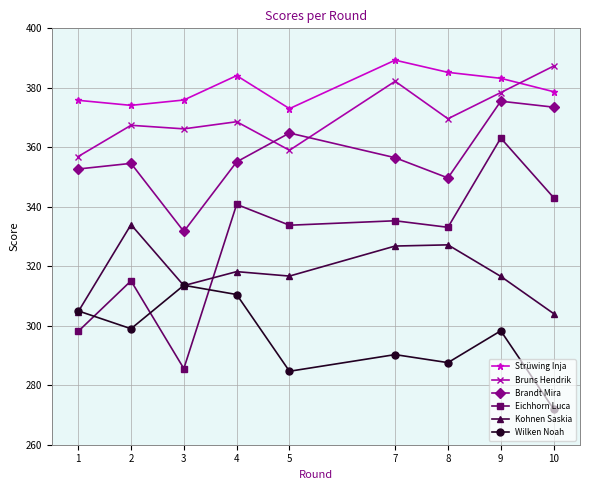

List the series in order of their peak value, lowest first.

Wilken Noah, Kohnen Saskia, Eichhorn Luca, Brandt Mira, Bruns Hendrik, Strüwing Inja